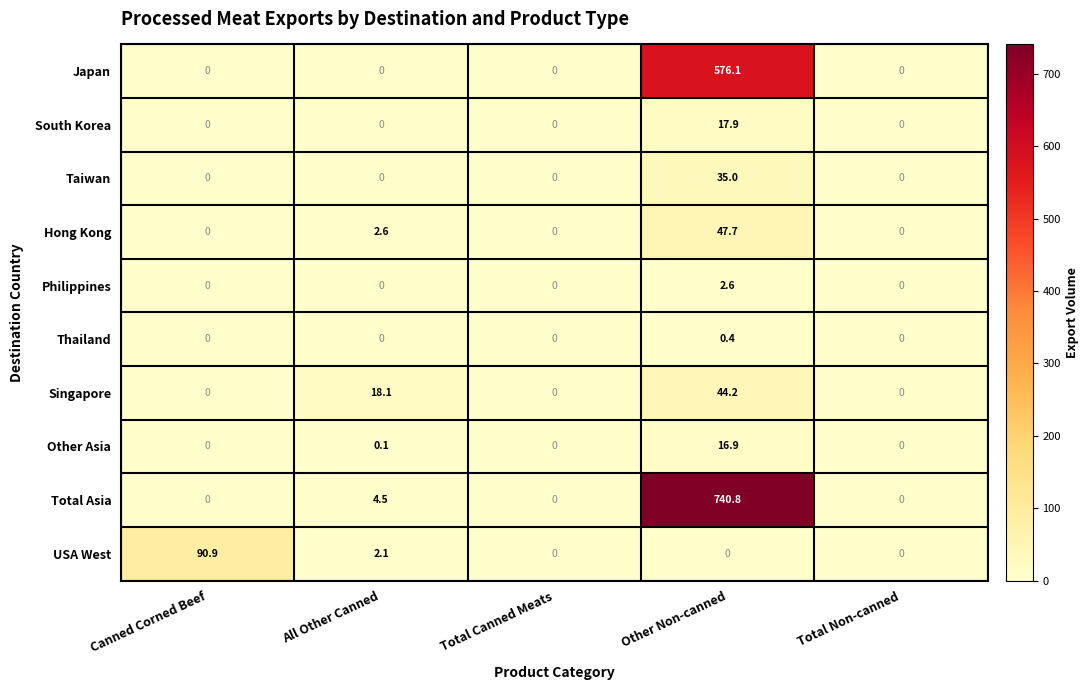

At which category is the sum across all series the highest?

Other Non-canned